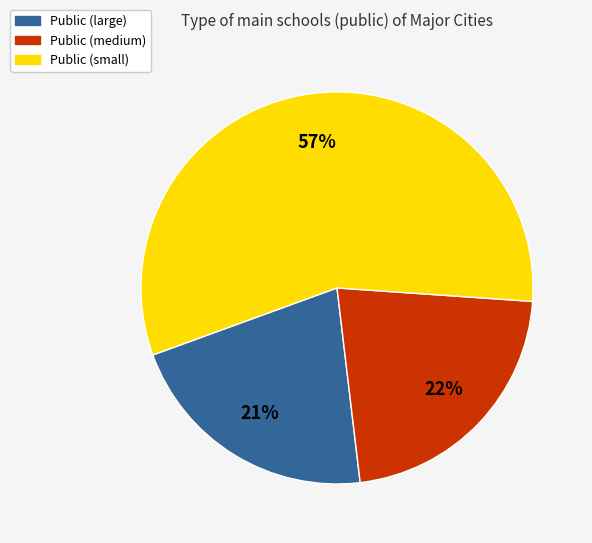

To the nearest percent, what is the average slice percentage?

33%